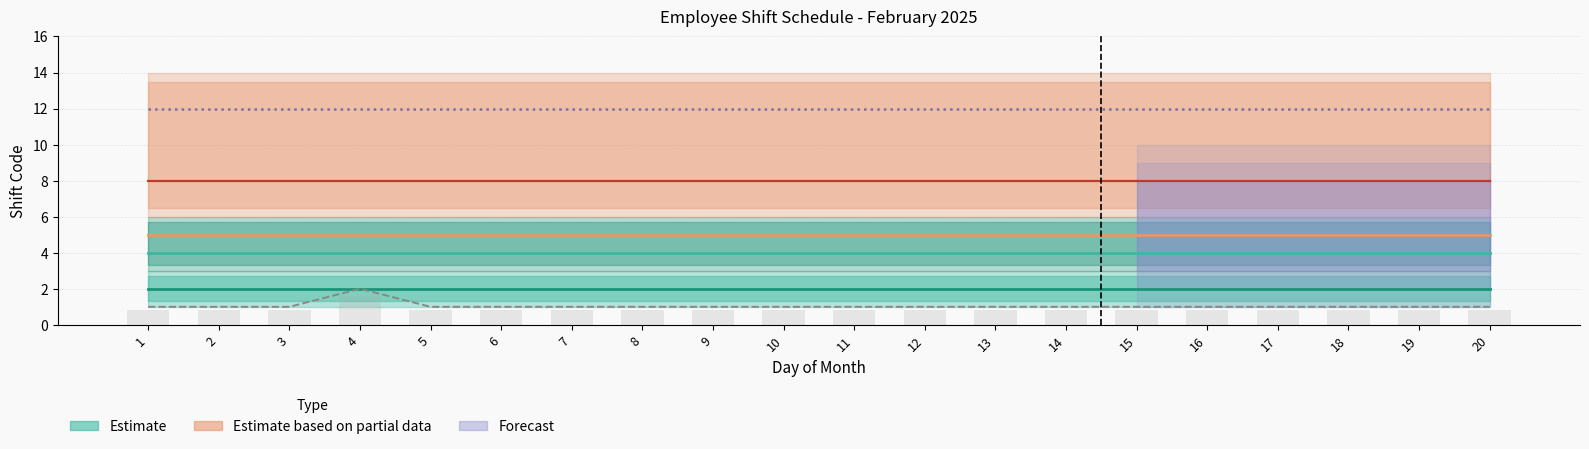

Reading left to right, transcribe all the data shown in this chart.

Shift 1 (HS): 2	2	2	2	2	2	2	2	2	2	2	2	2	2	2	2	2	2	2	2
Shift 2 (HP): 4	4	4	4	4	4	4	4	4	4	4	4	4	4	4	4	4	4	4	4
OFF: 1	1	1	2	1	1	1	1	1	1	1	1	1	1	1	1	1	1	1	1
MD1: 5	5	5	5	5	5	5	5	5	5	5	5	5	5	5	5	5	5	5	5
MD2: 8	8	8	8	8	8	8	8	8	8	8	8	8	8	8	8	8	8	8	8
WD: 12	12	12	12	12	12	12	12	12	12	12	12	12	12	12	12	12	12	12	12